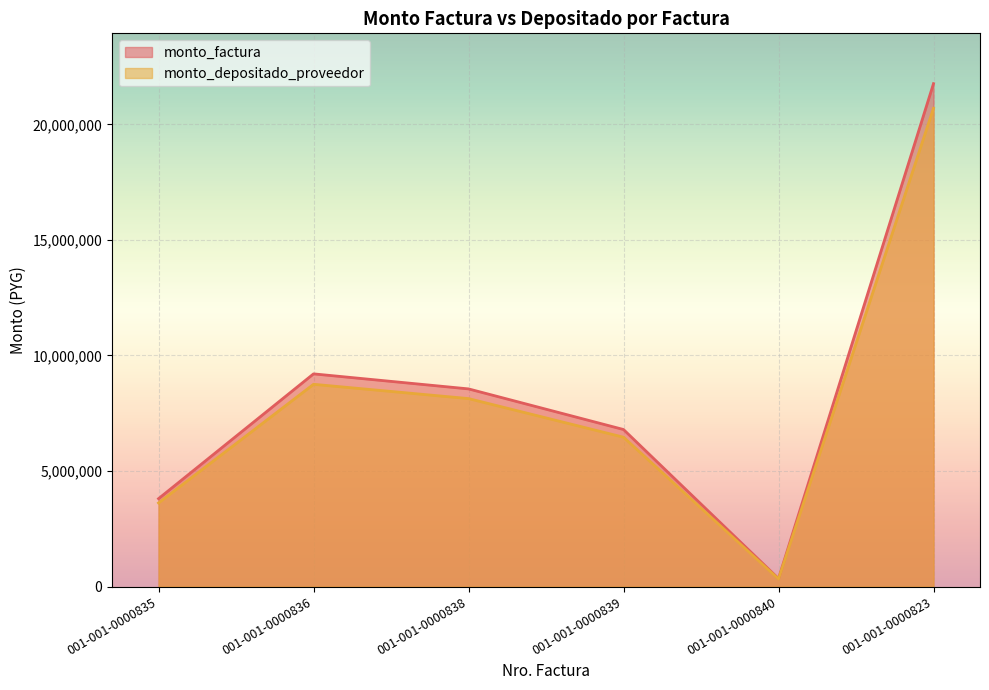

At which category is the sum across all series the highest?

001-001-0000823